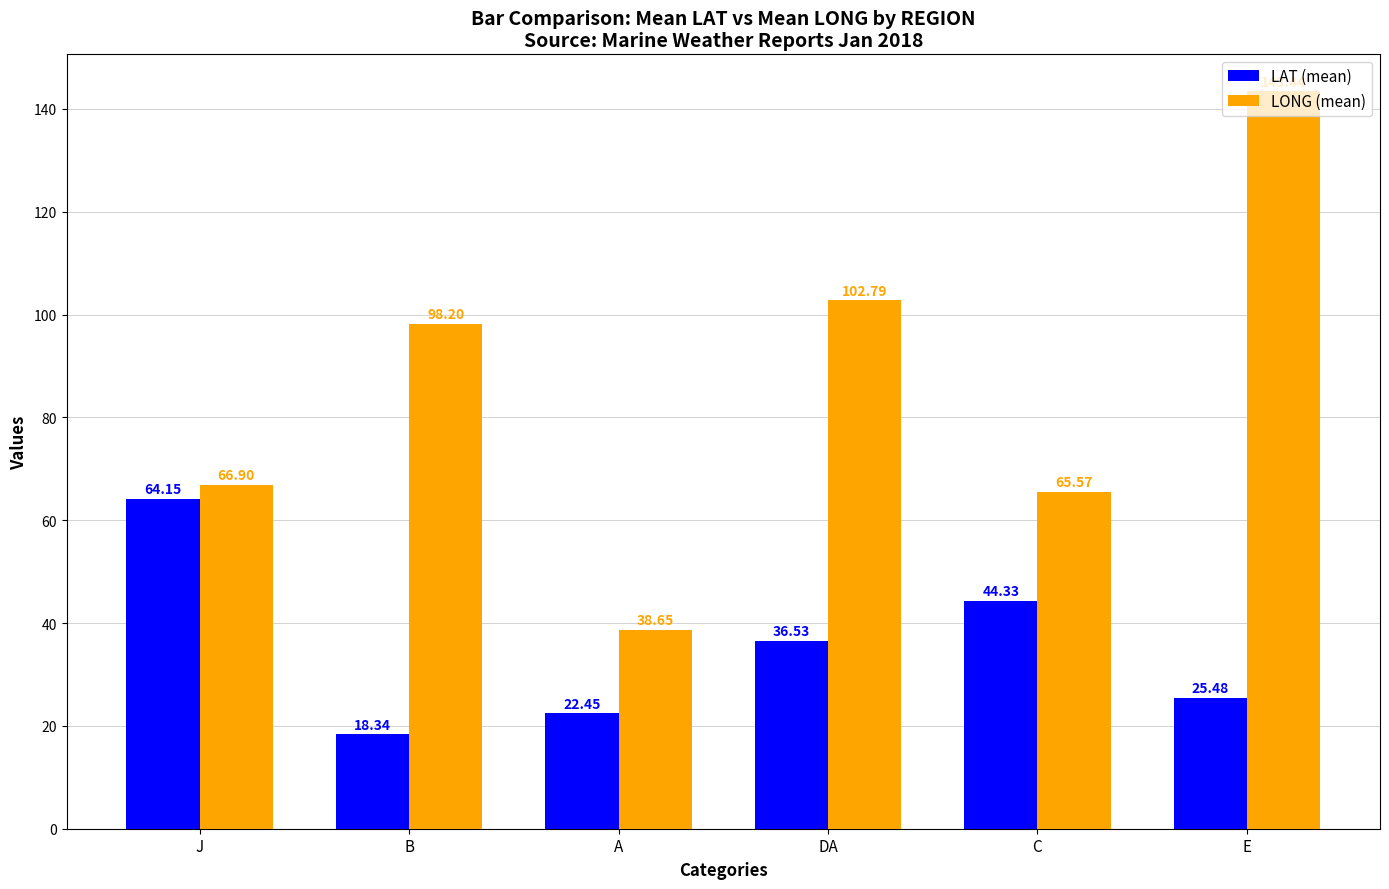

True or false: LONG (mean) has a value of 43.1 at B.

False